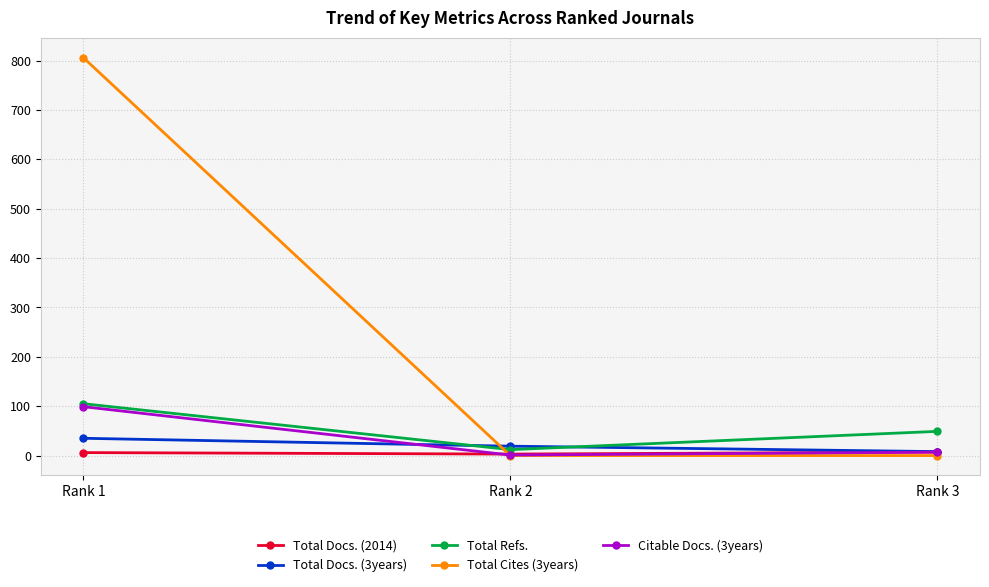

Where does the Total Docs. (3years) series first go above 19?

Rank 1